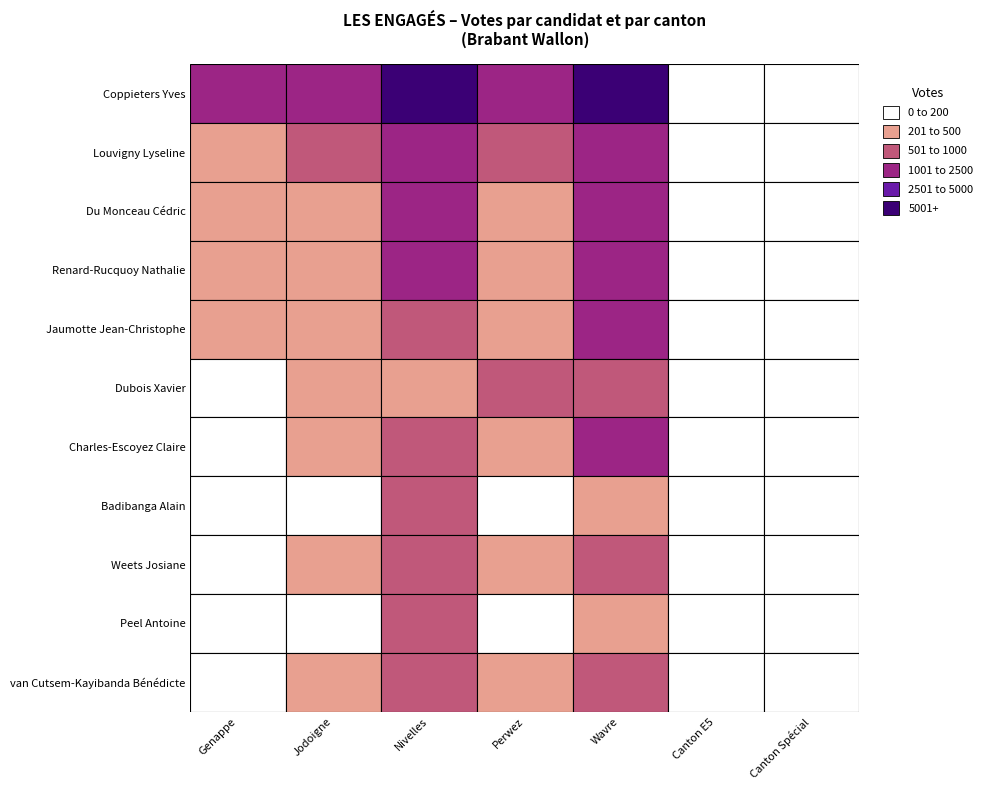

The Renard-Rucquoy Nathalie series shows 475 at Jodoigne. True or false?

True